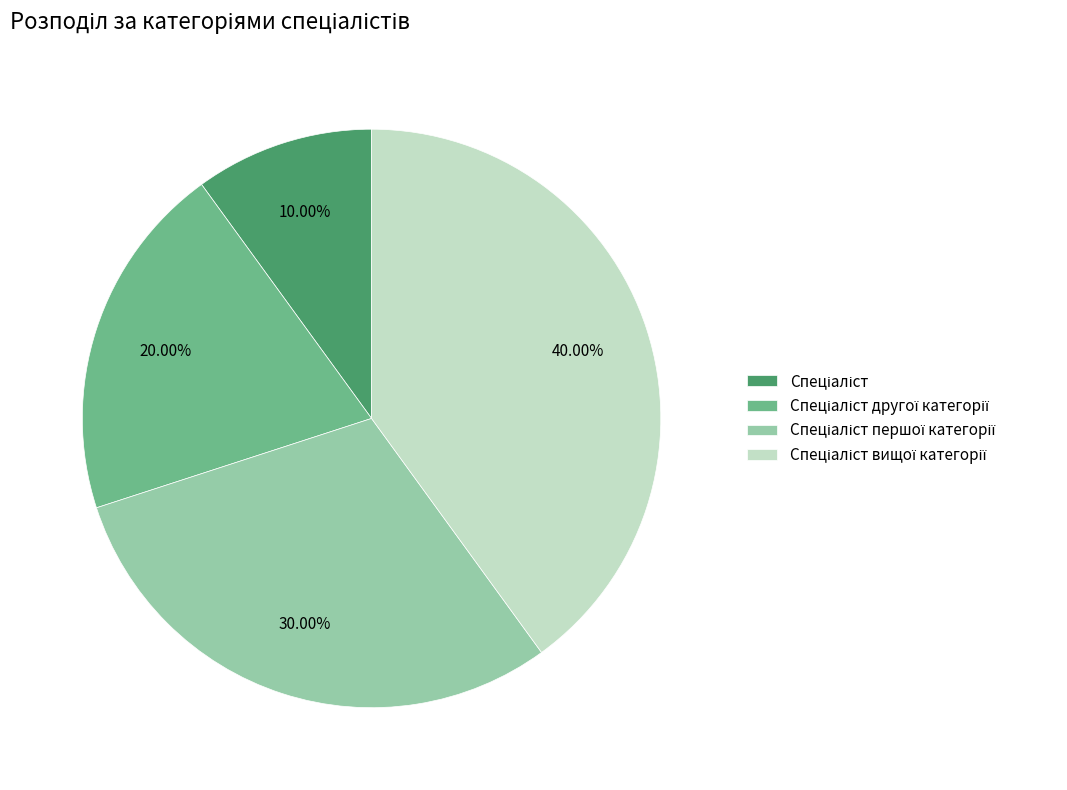

Does any single category account for the majority?

No